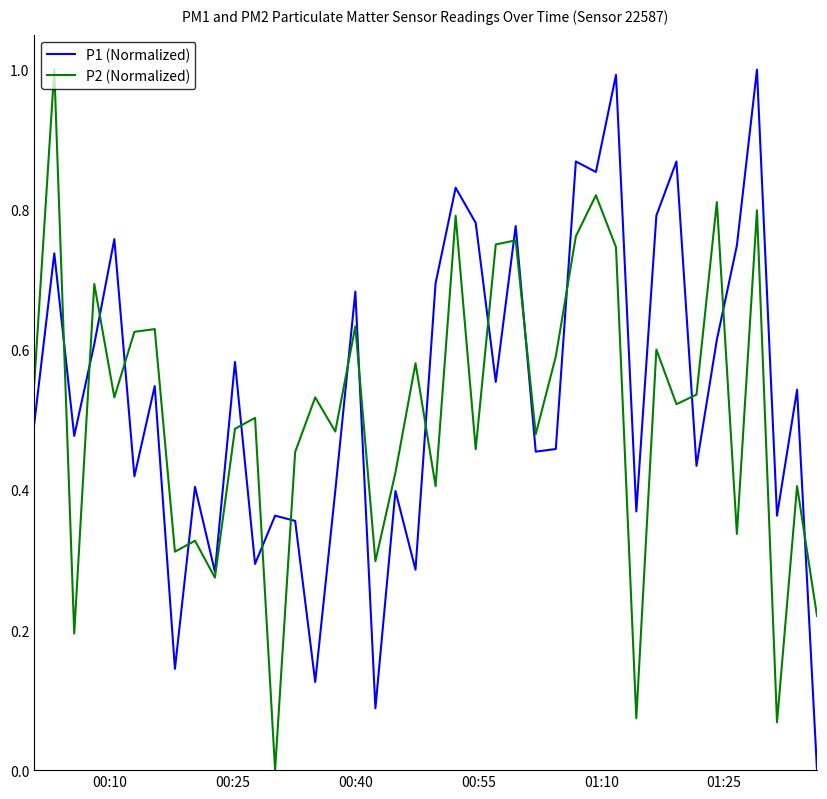

What is the highest value of the P1 (Normalized) series?

1.0